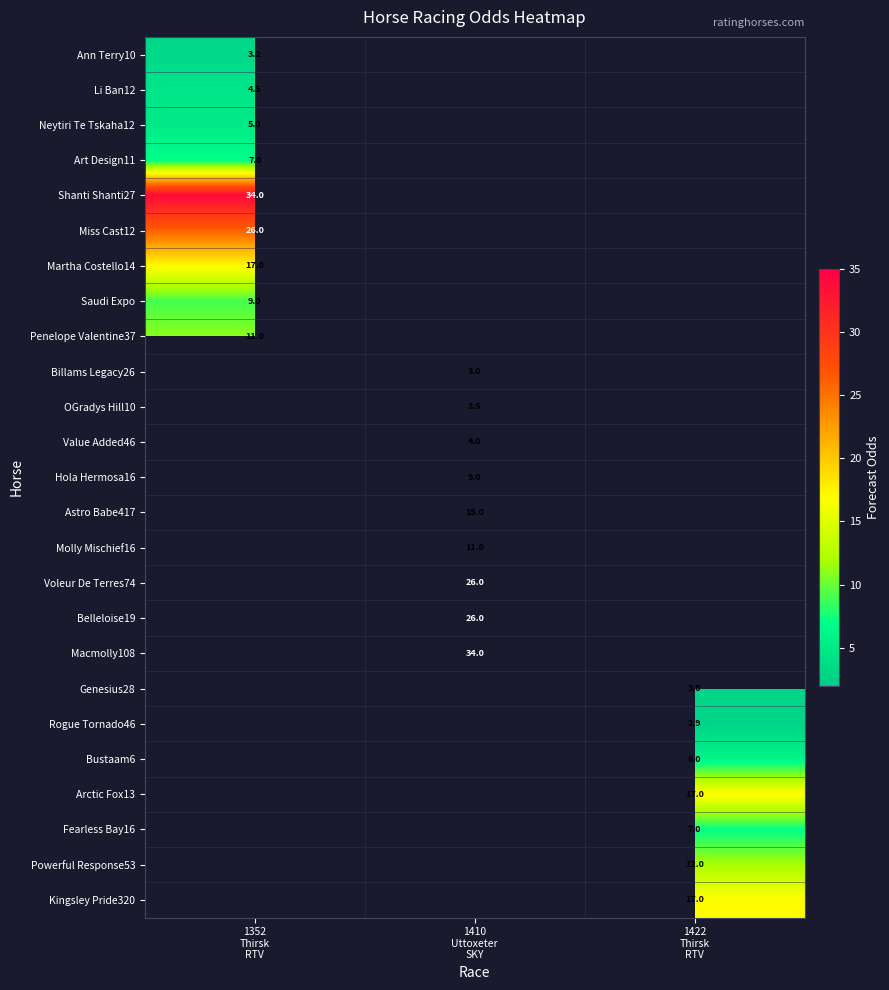

At how many categories does at least one series exceed 17?

2